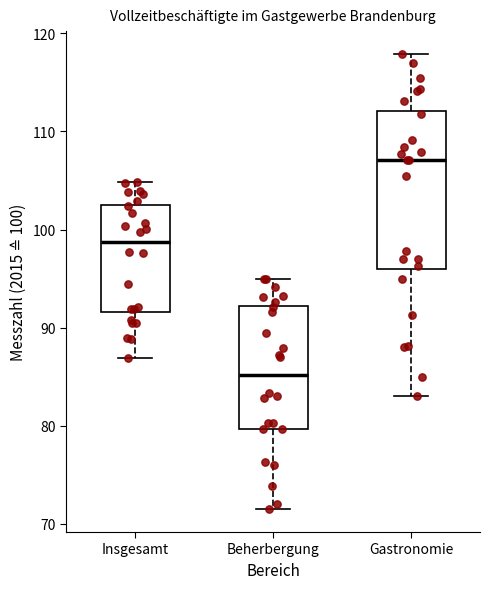

Which box is the tallest, from its lower edge to its upper edge?

Gastronomie